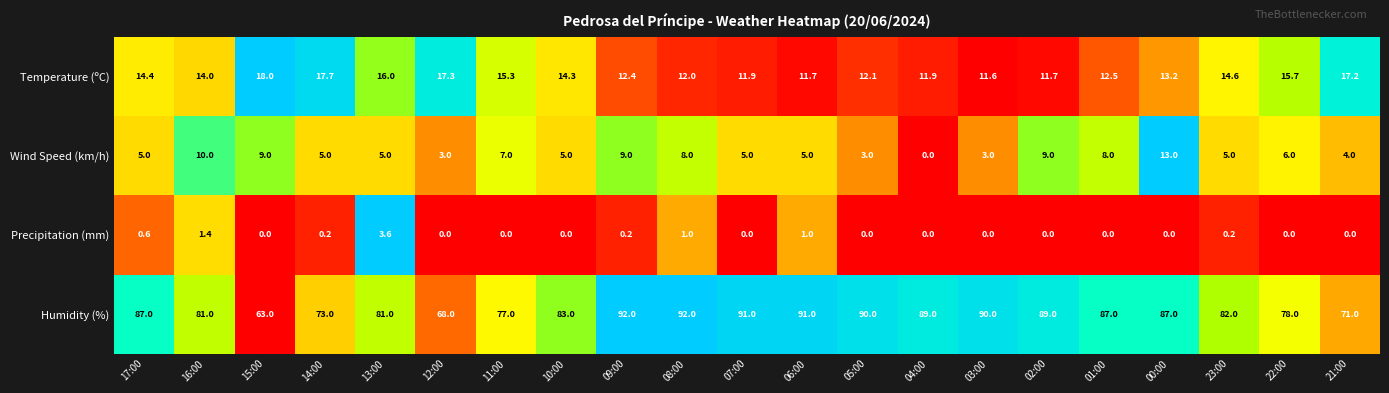

What is the difference between the Temperature (ºC) values at 08:00 and 15:00?

6.0